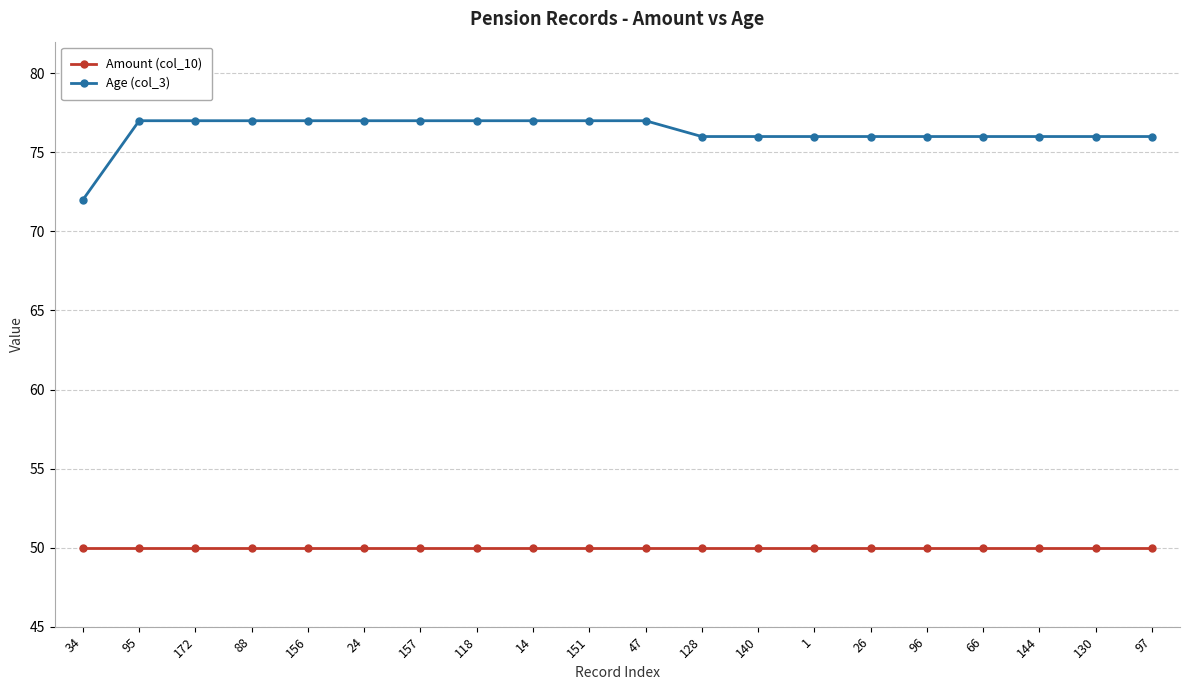

What is the sum of the Age (col_3) values at 34 and 66?

148